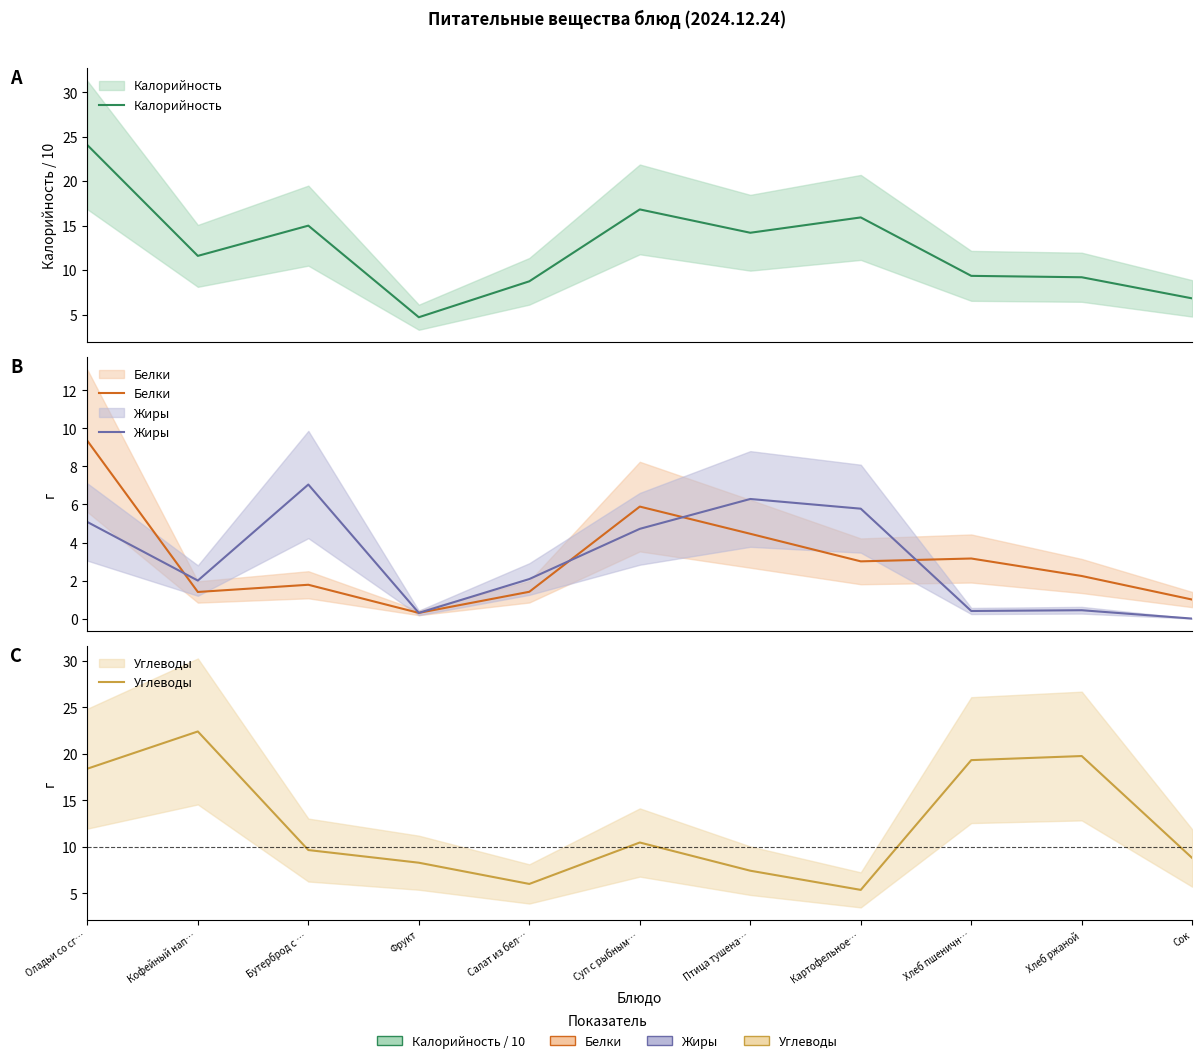

How many data points in Калорийность are above 11?

6